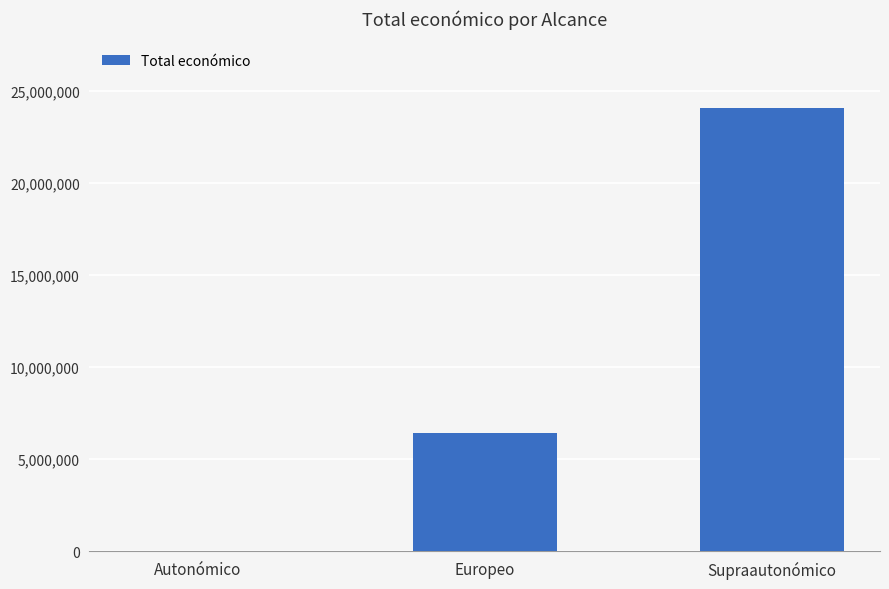

Reading left to right, list all the values displayed in this chart.

Autonómico=6390	Europeo=6410554	Supraautonómico=24065301